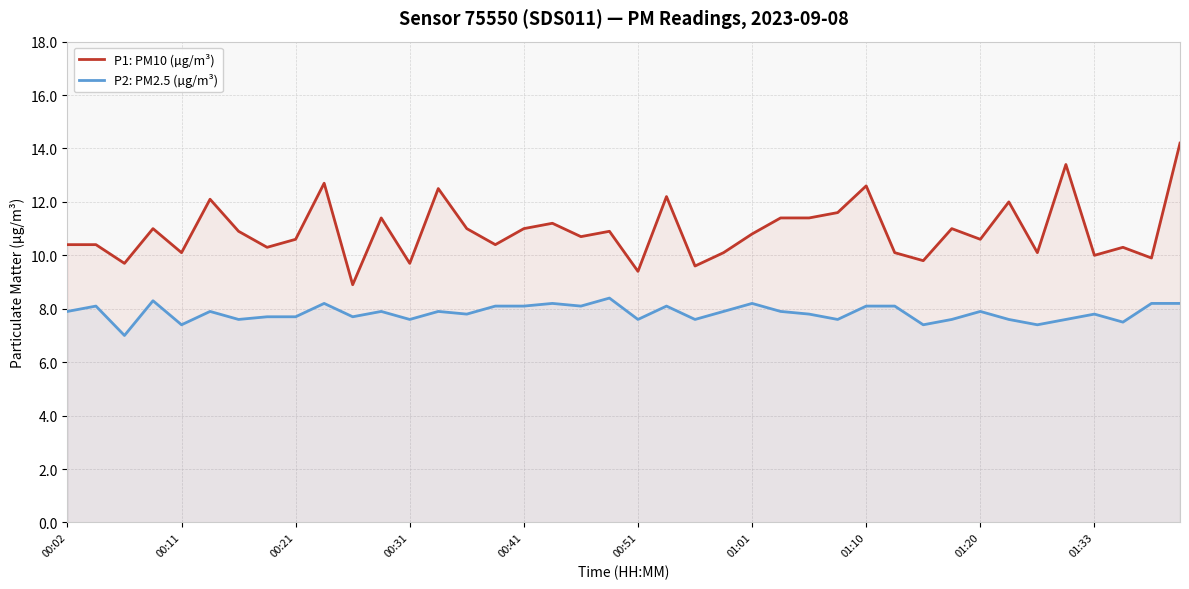

What is the maximum value for P2: PM2.5 (µg/m³)?

8.4